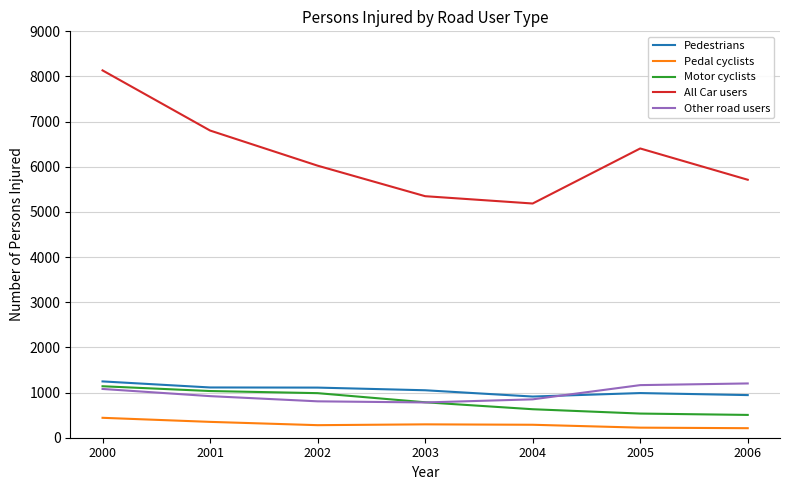

True or false: Motor cyclists has more than 1 interior local peaks.

False